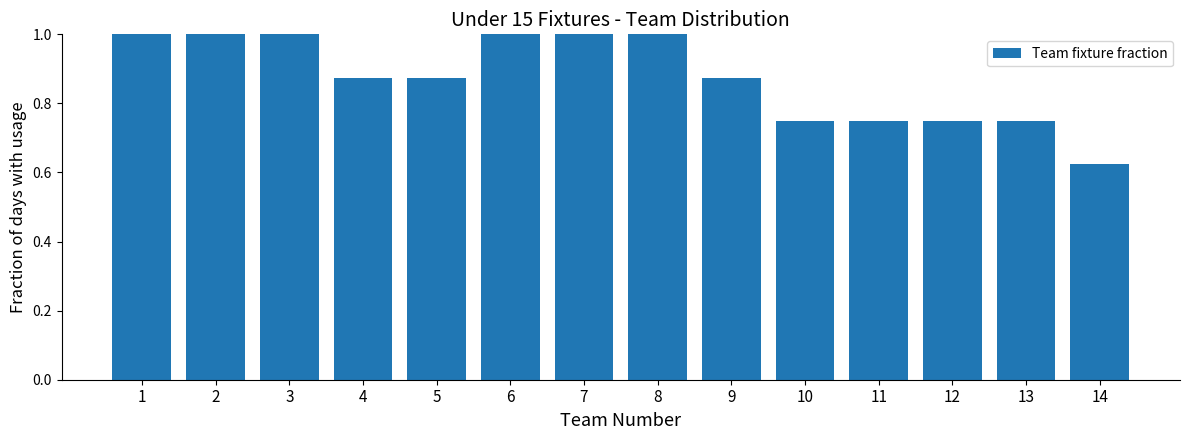

What is the value of the 8th bar from the left?

1.0